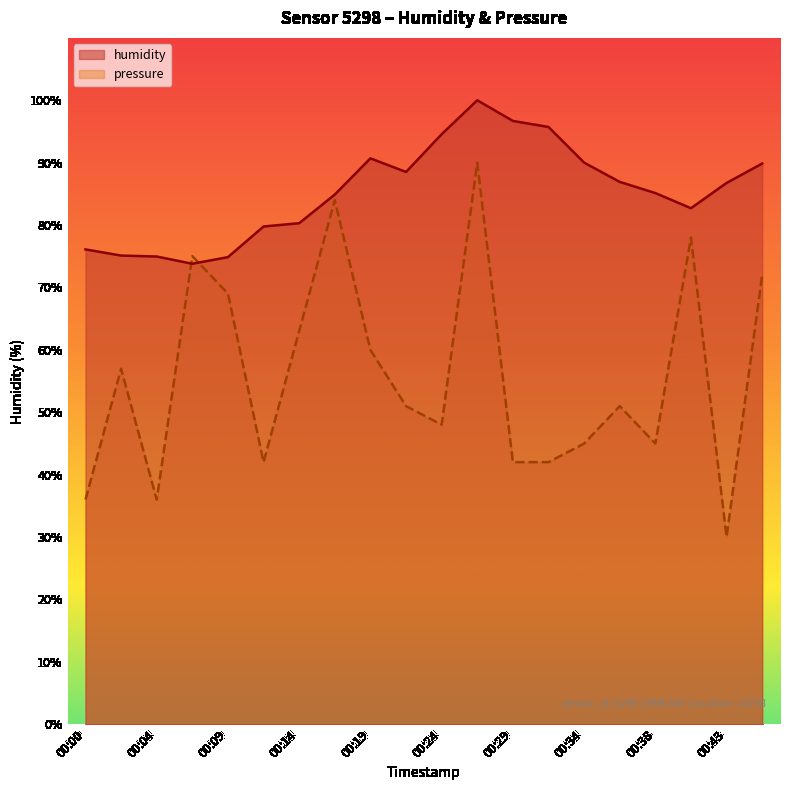

What are all the series names shown in the legend?

humidity, pressure